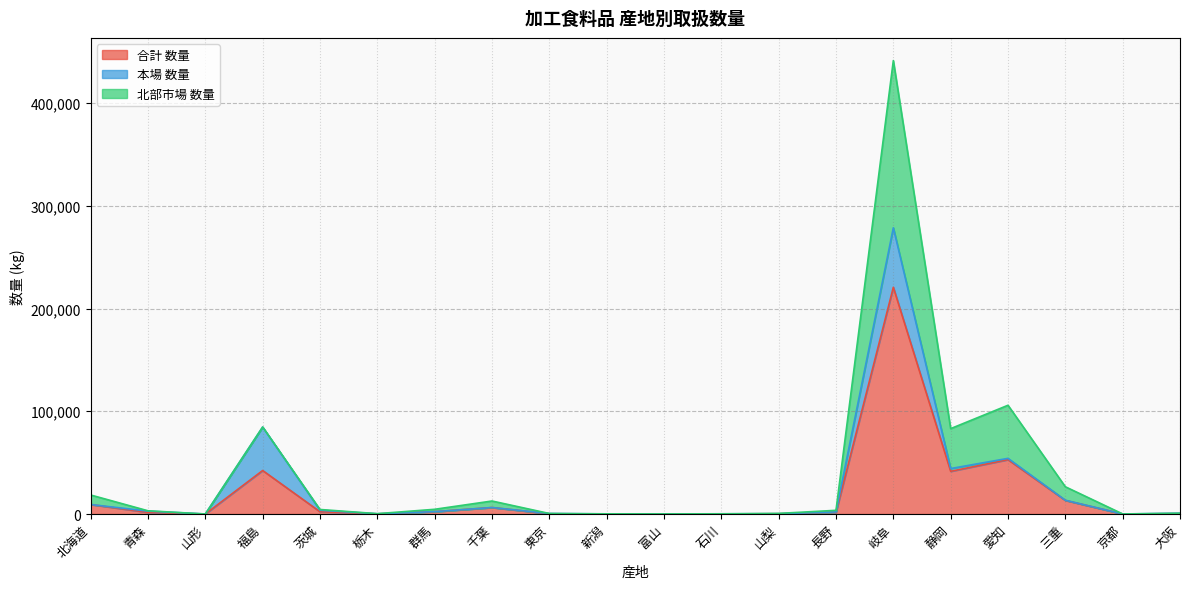

Is the value of 合計 数量 at 石川 greater than the value of 北部市場 数量 at 京都?

Yes